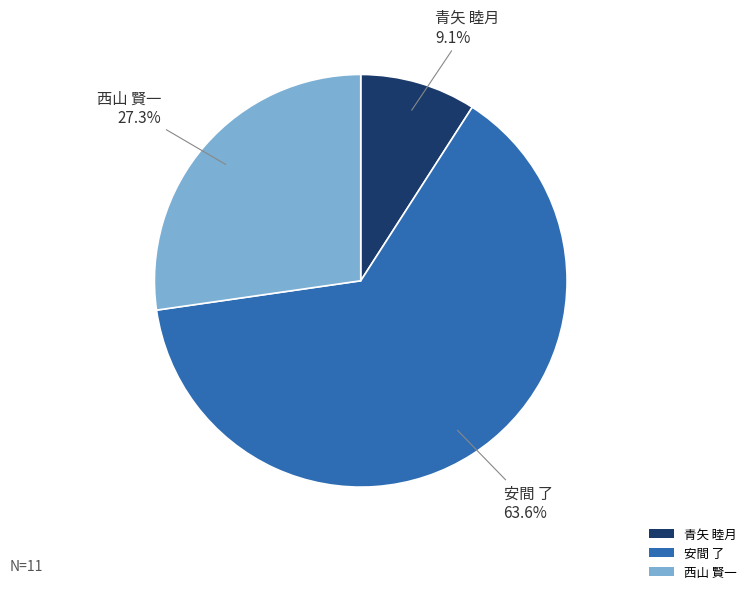

To the nearest percent, what is the difference between the 西山 賢一 and 青矢 睦月 slice percentages?

18%